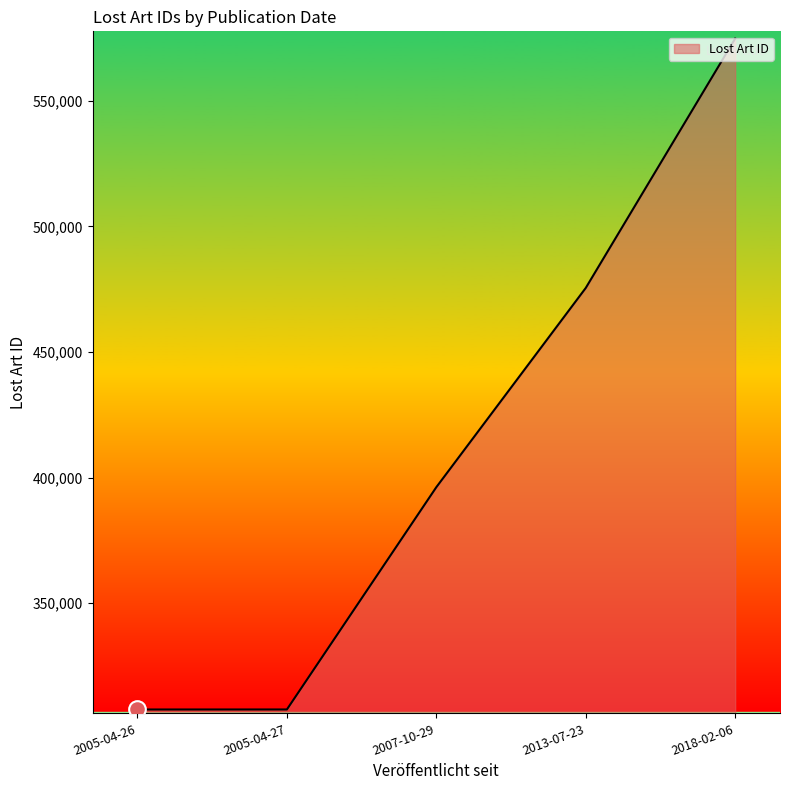

What is the change in value from 2005-04-26 to 2005-04-27?

+12